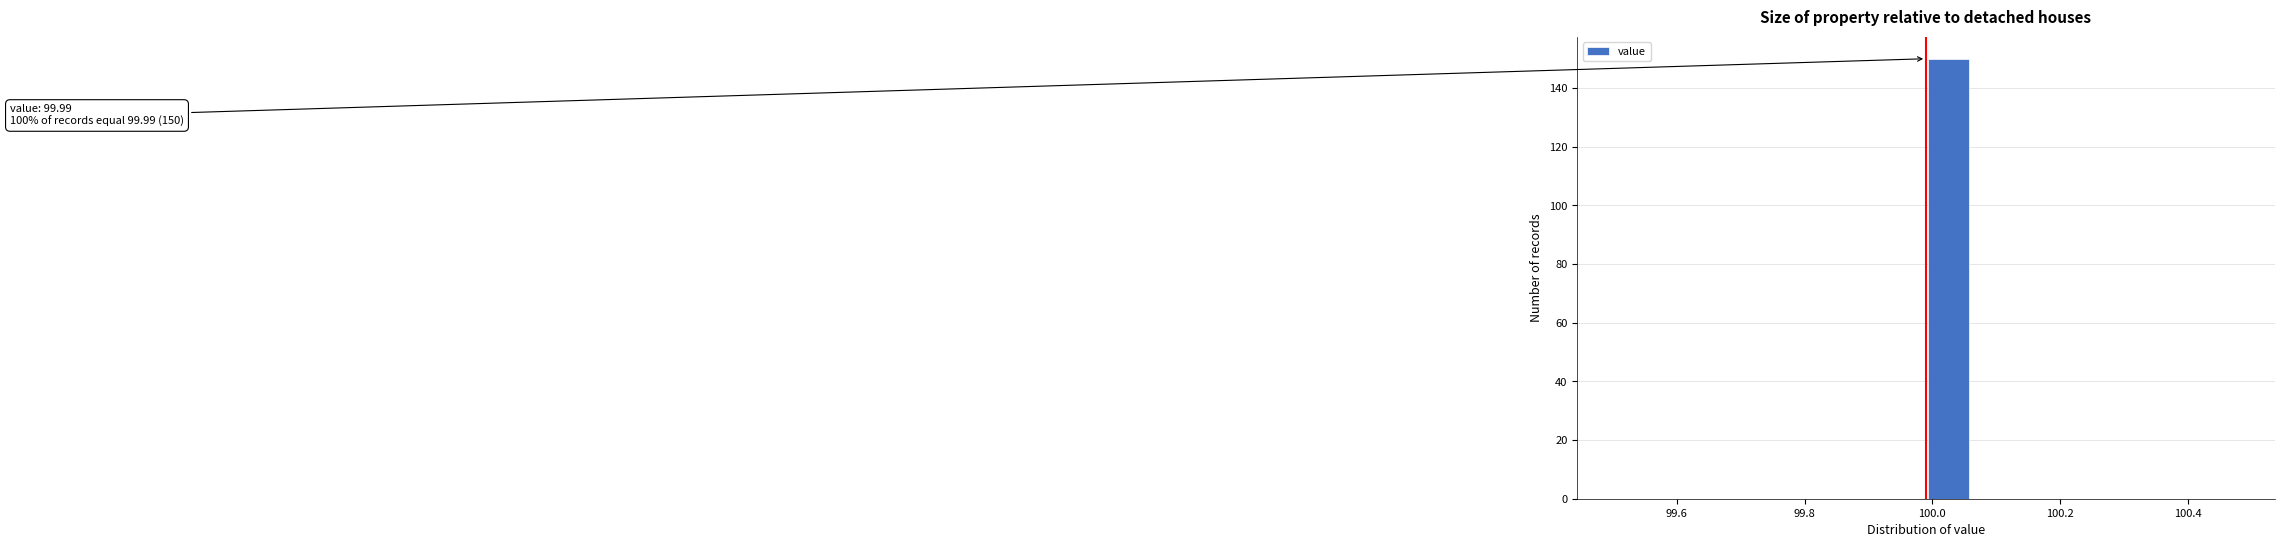

Around what value on the x-axis is the tallest bar? Give the approximate position of its centre, as read against the axis.

100.02